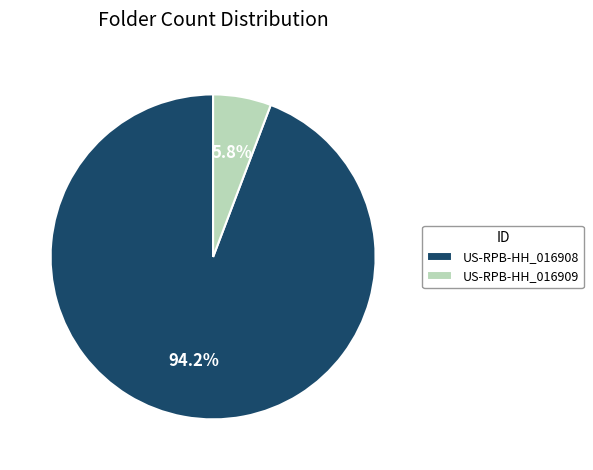

Is the sum of US-RPB-HH_016908 and US-RPB-HH_016909 greater than half?

Yes